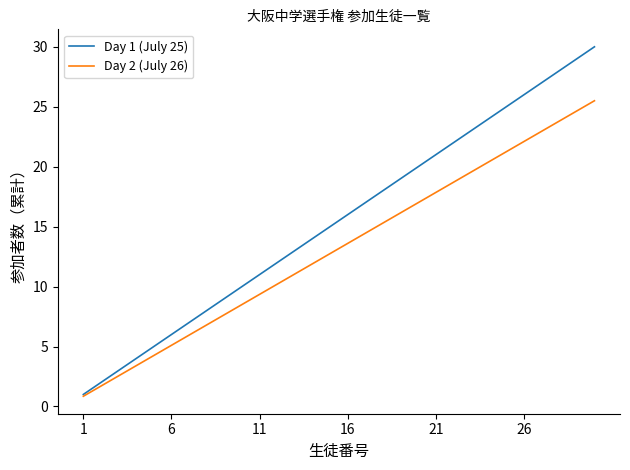

Count the number of data series in this chart.

2